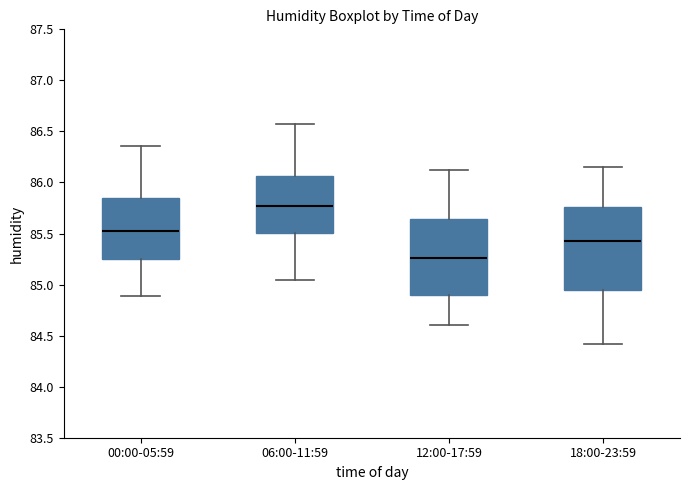

Which box's median line is the lowest?

12:00-17:59